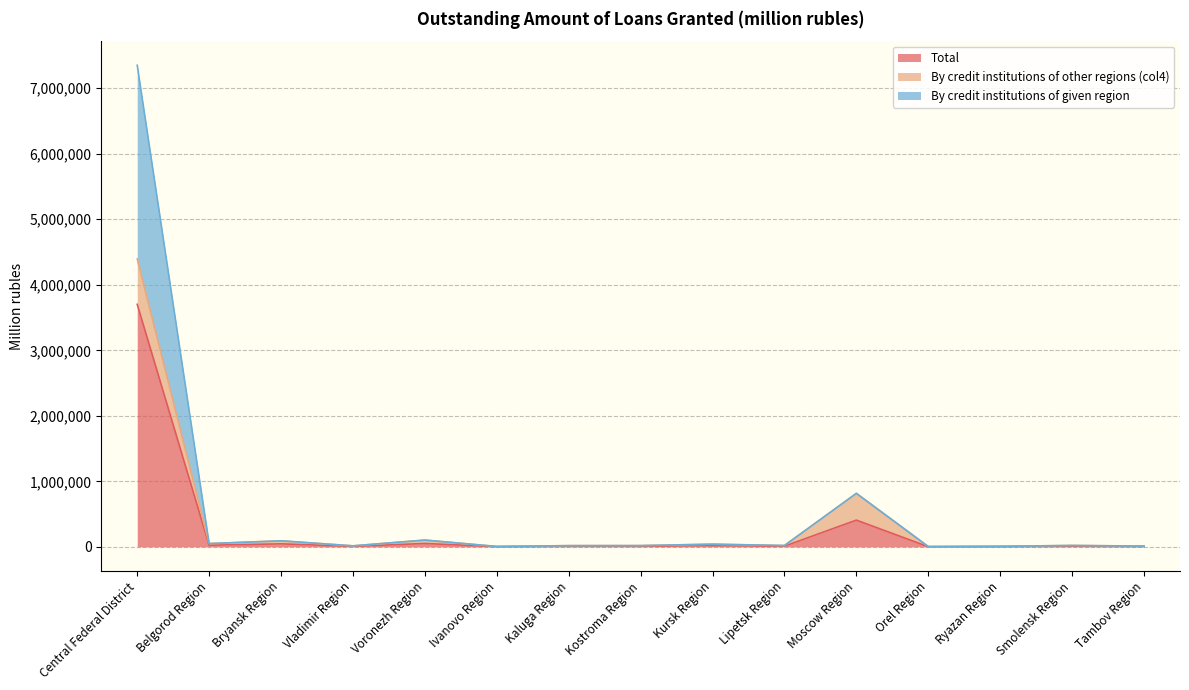

What is the difference between the highest and lowest values at Lipetsk Region?

10039